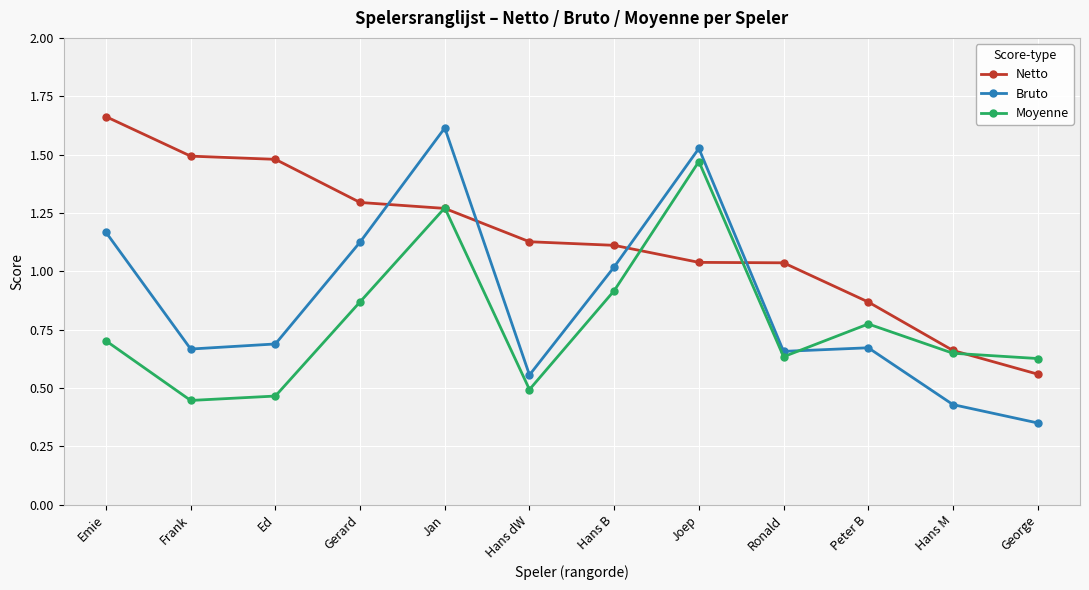

After their last crossing, which series has the higher values: Bruto or Netto?

Netto